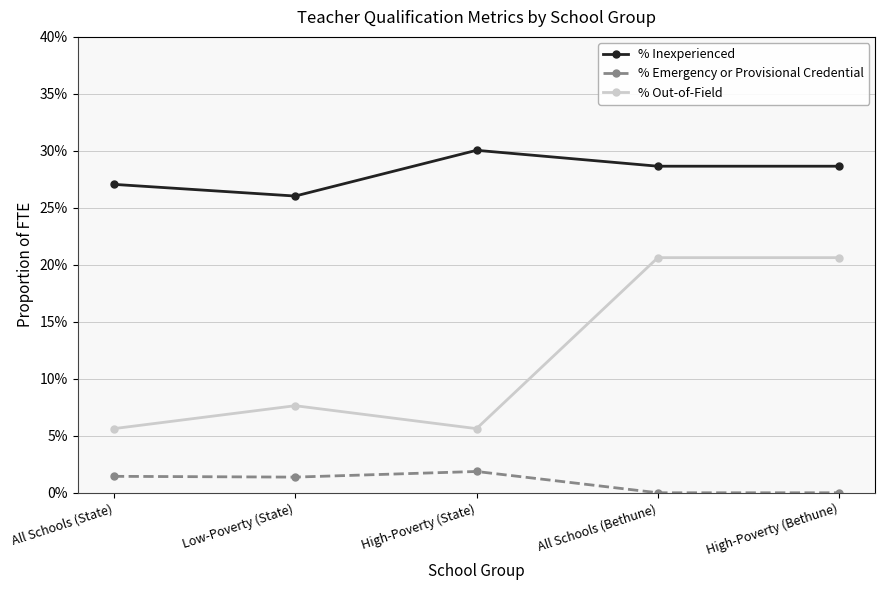

Reading left to right, transcribe all the data shown in this chart.

% Inexperienced: All Schools (State)=0.3	Low-Poverty (State)=0.3	High-Poverty (State)=0.3	All Schools (Bethune)=0.3	High-Poverty (Bethune)=0.3
% Emergency or Provisional Credential: All Schools (State)=0.0	Low-Poverty (State)=0.0	High-Poverty (State)=0.0	All Schools (Bethune)=0.0	High-Poverty (Bethune)=0.0
% Out-of-Field: All Schools (State)=0.1	Low-Poverty (State)=0.1	High-Poverty (State)=0.1	All Schools (Bethune)=0.2	High-Poverty (Bethune)=0.2